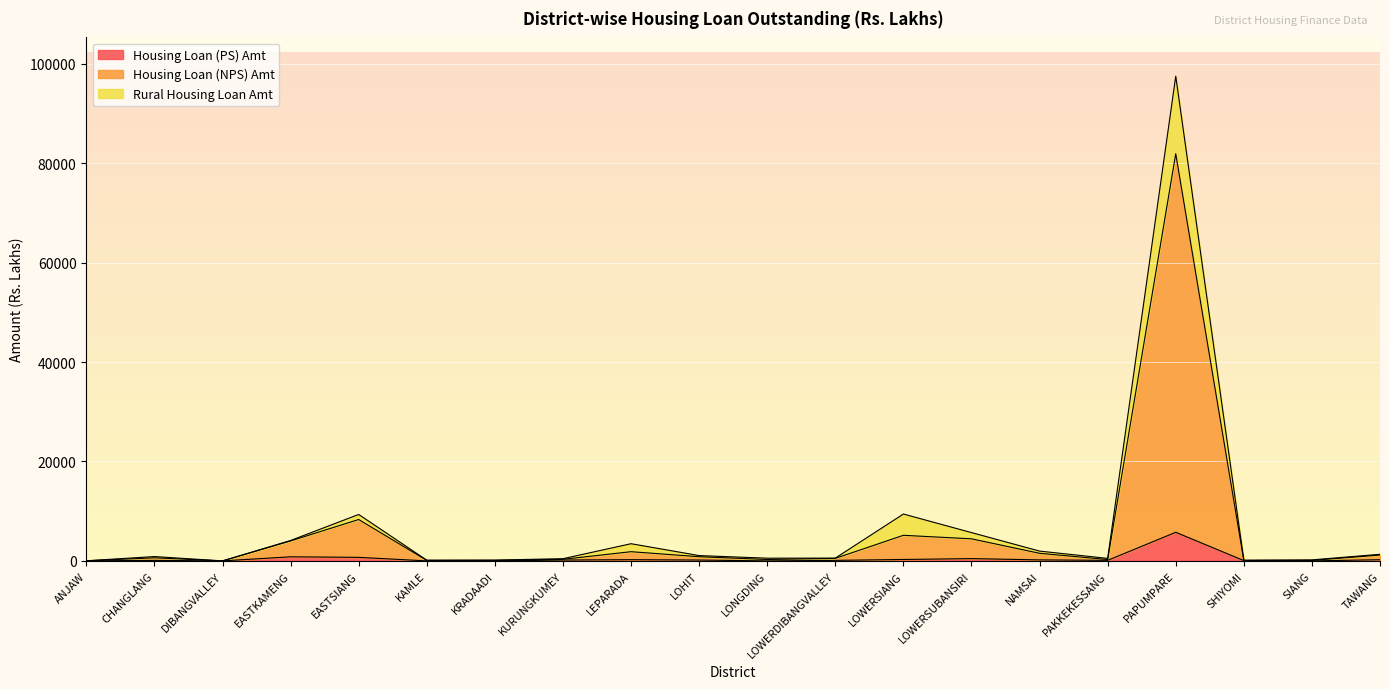

At which category is the sum across all series the highest?

PAPUMPARE